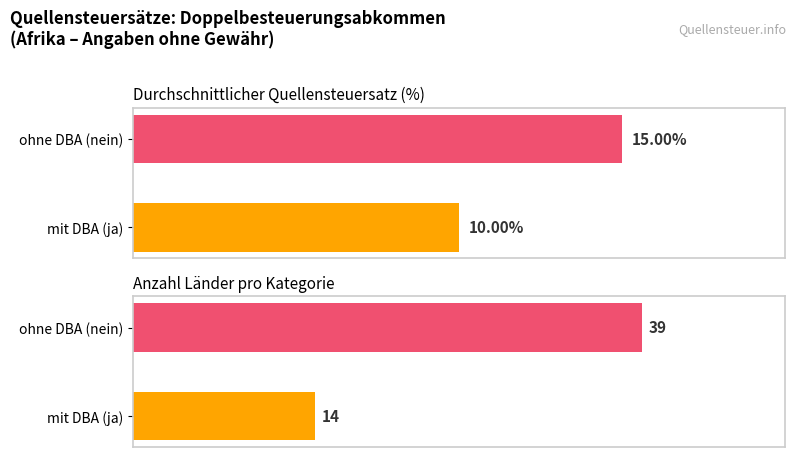

What are all the series names shown in the legend?

Durchschn. Quellensteuersatz, Anzahl Länder